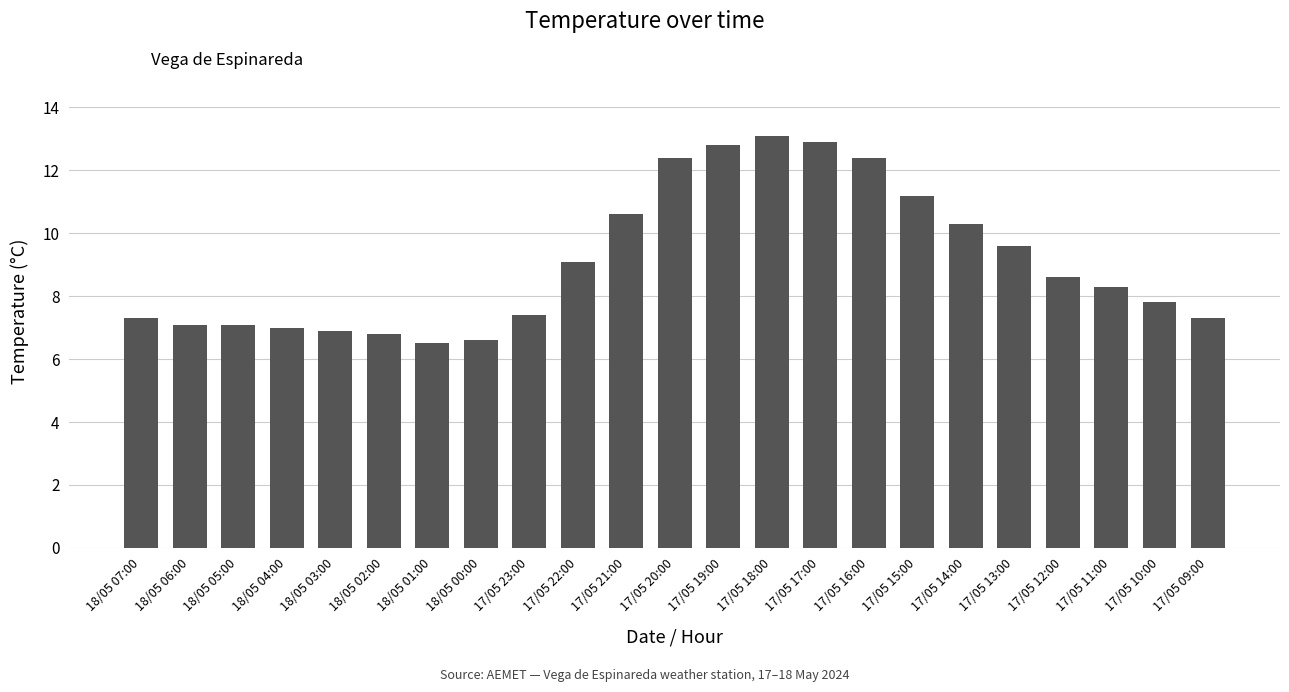

How many categories are shown in the chart?

23